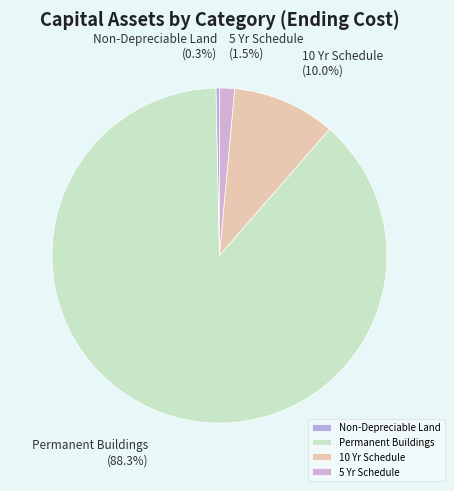

Is it true that Permanent Buildings is 88% of the pie?

True